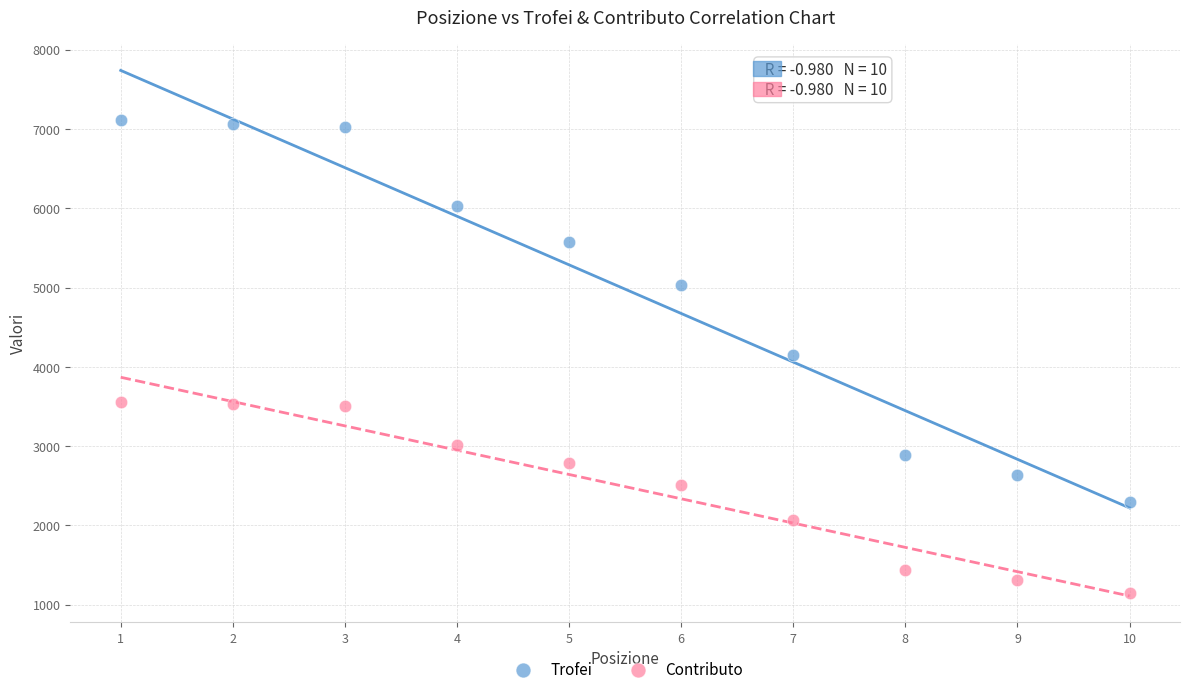

Which series reaches the maximum Y coordinate?

Trofei